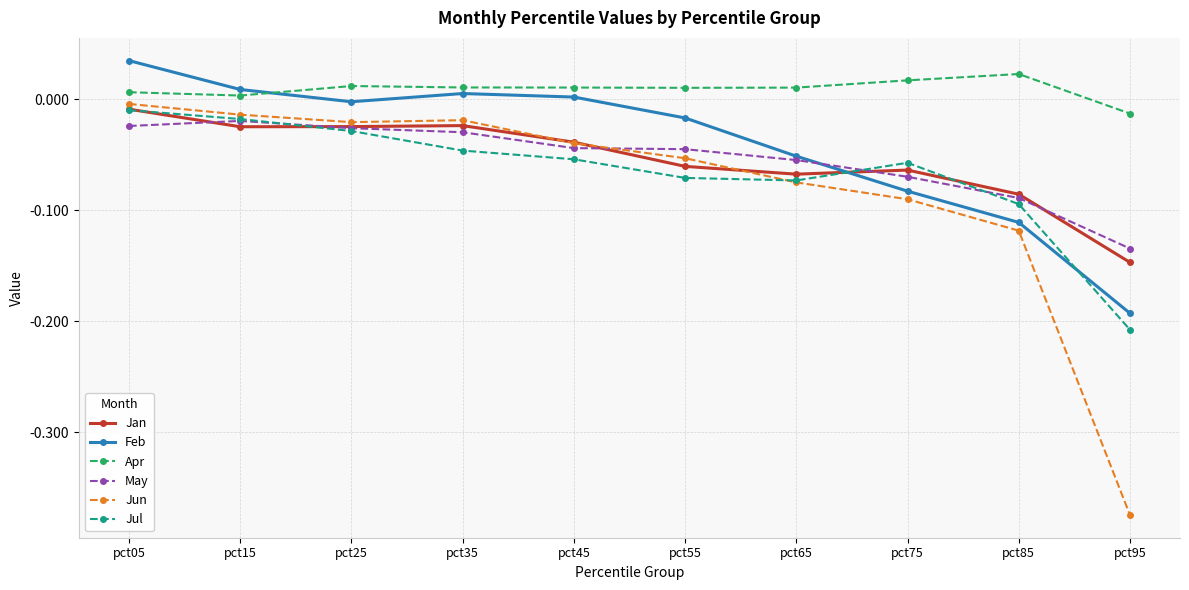

What is the difference between the highest and lowest values at pct85?

0.1